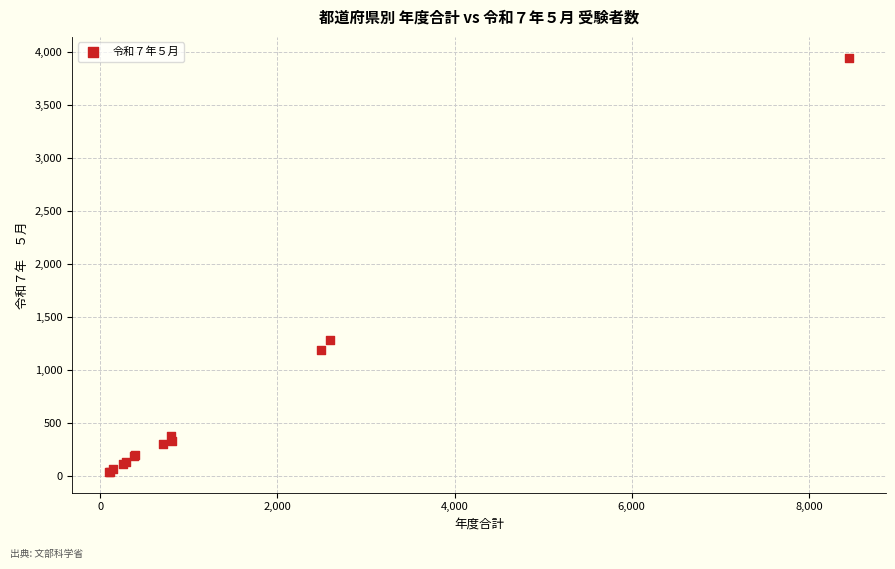

What Y value in the scatter plot is closest to 1995?

1285